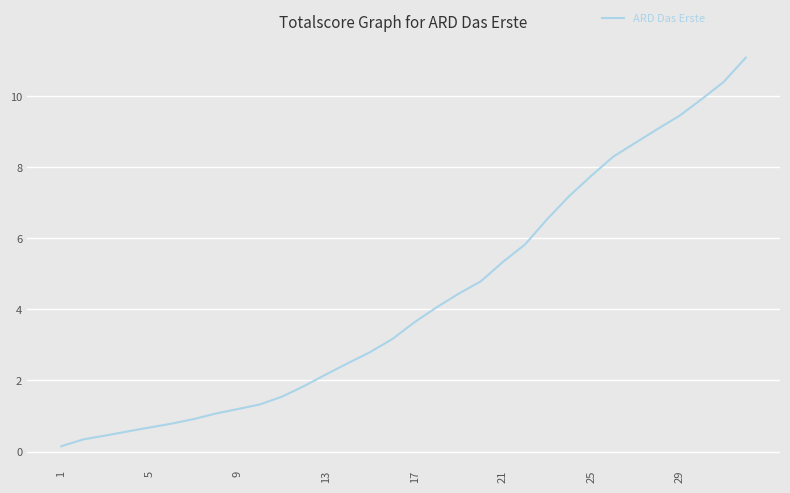

What is the difference between the maximum and minimum values?

10.9